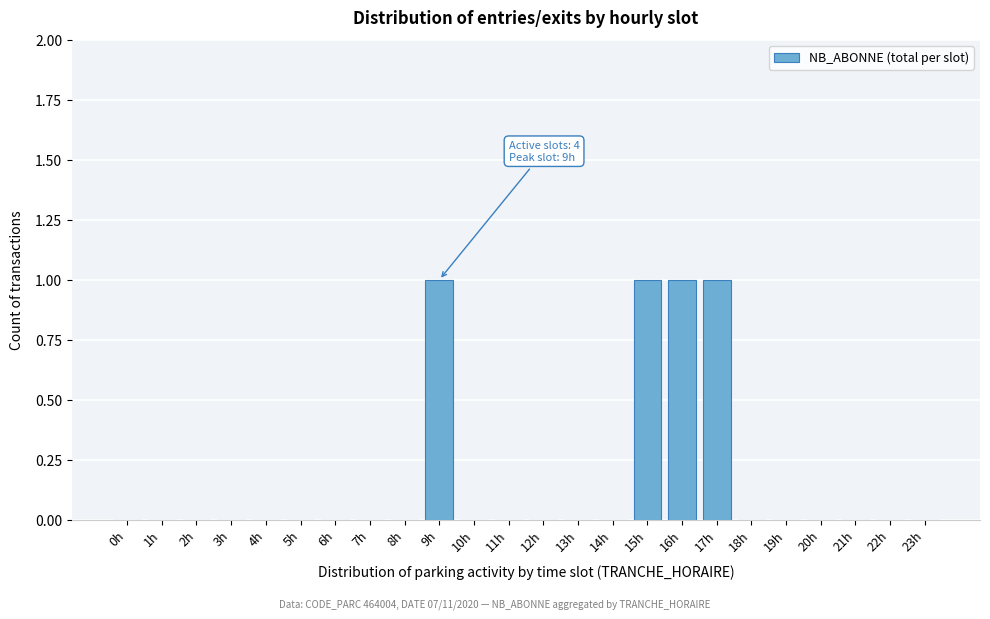

Reading left to right, list all the values displayed in this chart.

0h=0	1h=0	2h=0	3h=0	4h=0	5h=0	6h=0	7h=0	8h=0	9h=1	10h=0	11h=0	12h=0	13h=0	14h=0	15h=1	16h=1	17h=1	18h=0	19h=0	20h=0	21h=0	22h=0	23h=0